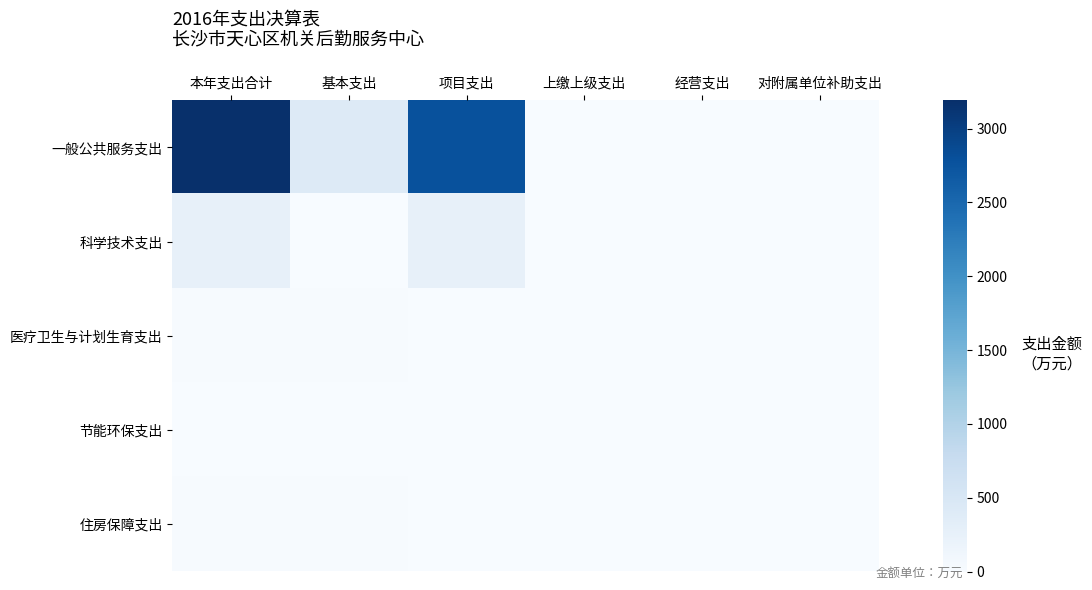

Rank the series at 基本支出 from lowest to highest value.

科学技术支出, 节能环保支出, 医疗卫生与计划生育支出, 住房保障支出, 一般公共服务支出